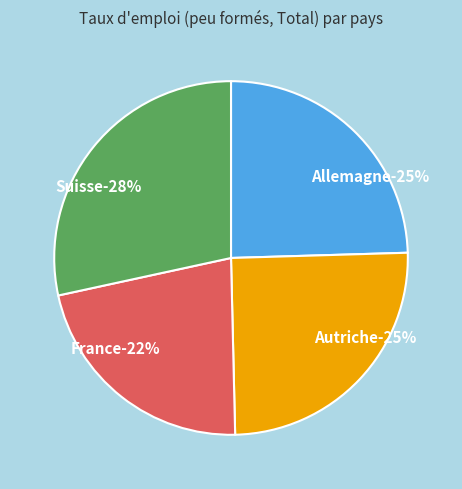

To the nearest percent, what is the difference between the Autriche and Allemagne slice percentages?

1%